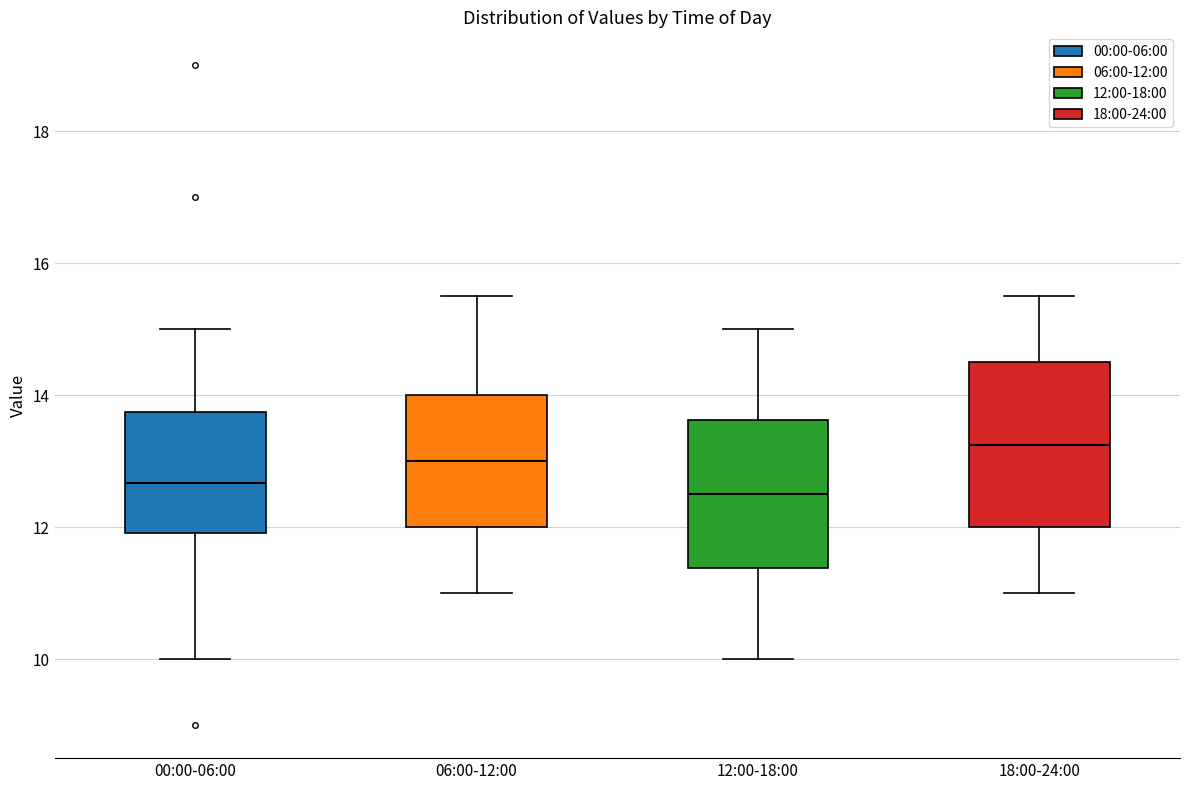

Reading left to right, transcribe this box plot: for each box, give where its median line is, the range the box spans, and where its two whiskers end, as read against the y-axis. The values are not printed on the chart, so give them approximately, as read against the axis.

00:00-06:00: median 12.6, box 12.0 to 13.8, whiskers 10.0 to 15.0
06:00-12:00: median 13.0, box 12.0 to 14.0, whiskers 11.0 to 15.6
12:00-18:00: median 12.6, box 11.4 to 13.6, whiskers 10.0 to 15.0
18:00-24:00: median 13.2, box 12.0 to 14.6, whiskers 11.0 to 15.6